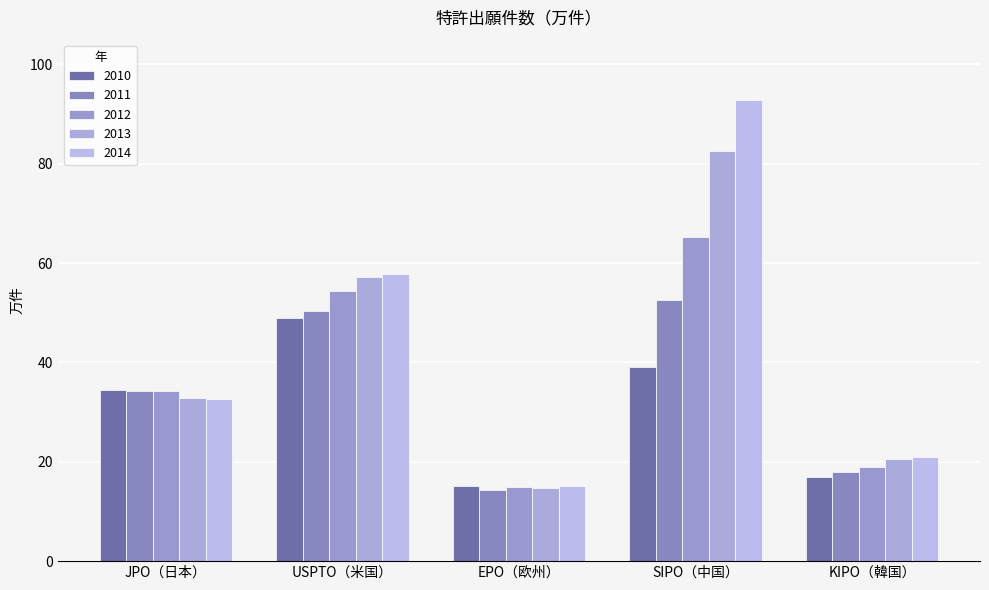

List the labels in order of 2013 value, largest first.

SIPO（中国）, USPTO（米国）, JPO（日本）, KIPO（韓国）, EPO（欧州）